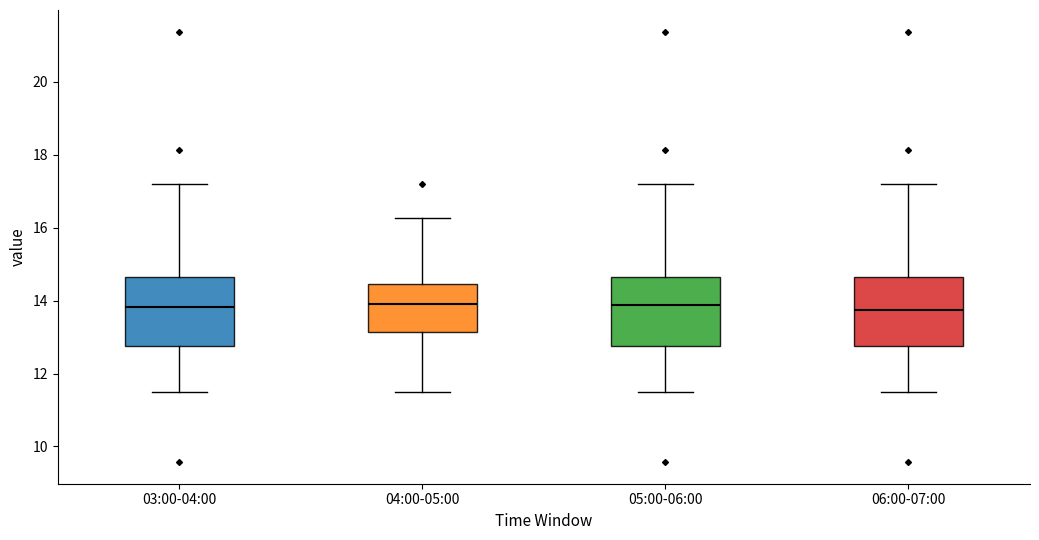

Reading left to right, transcribe this box plot: for each box, give where its median line is, the range the box spans, and where its two whiskers end, as read against the y-axis. The values are not printed on the chart, so give them approximately, as read against the axis.

03:00-04:00: median 13.8, box 12.8 to 14.6, whiskers 11.4 to 17.2
04:00-05:00: median 14.0, box 13.2 to 14.4, whiskers 11.4 to 16.2
05:00-06:00: median 13.8, box 12.8 to 14.6, whiskers 11.4 to 17.2
06:00-07:00: median 13.8, box 12.8 to 14.6, whiskers 11.4 to 17.2